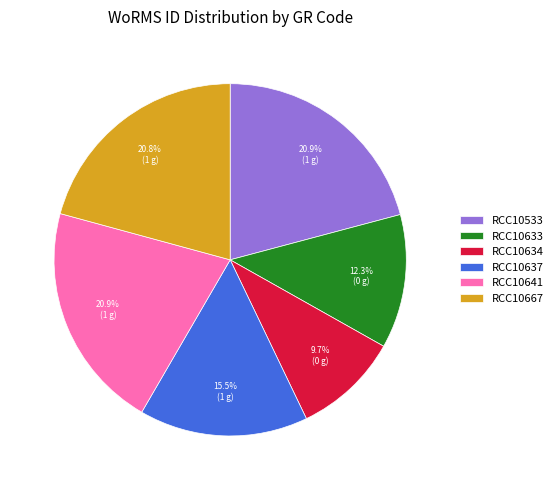

Which slice is the smallest?

RCC10634